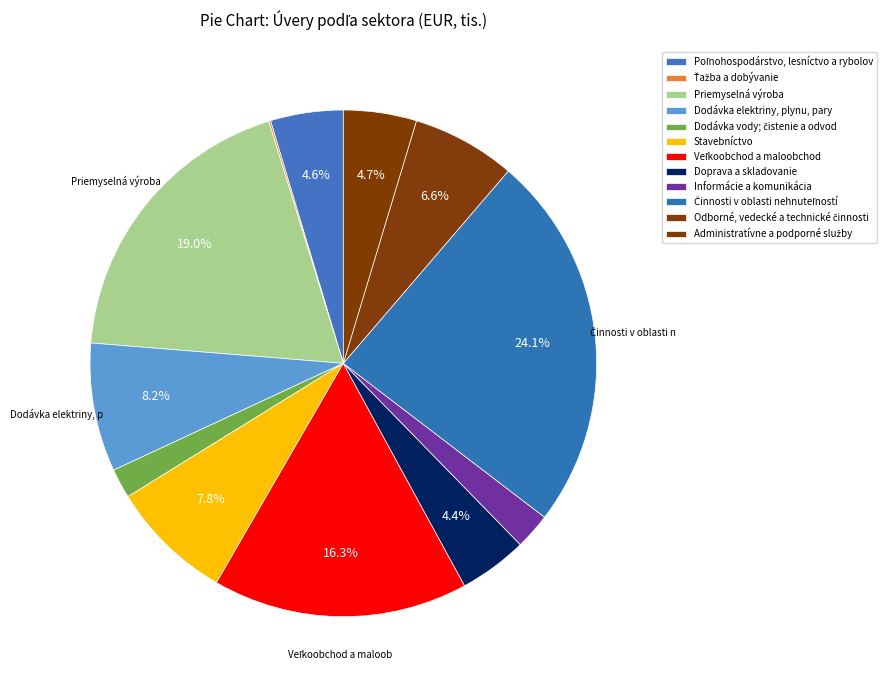

To the nearest percent, what is the difference between the Priemyselná výroba and Dodávka vody; čistenie a odvod slice percentages?

17%